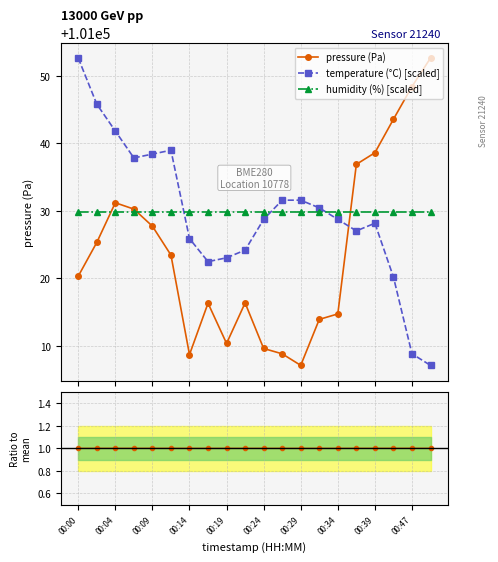

True or false: humidity (%) [scaled] and pressure ratio cross at least once.

False